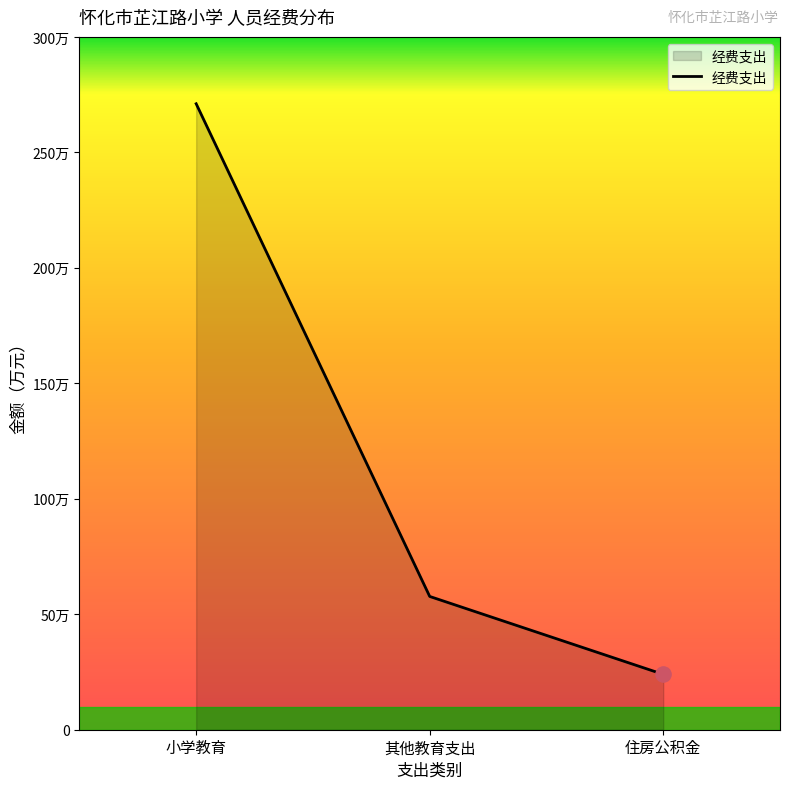

What is the ratio of the value at 小学教育 to the value at 住房公积金?

11.3